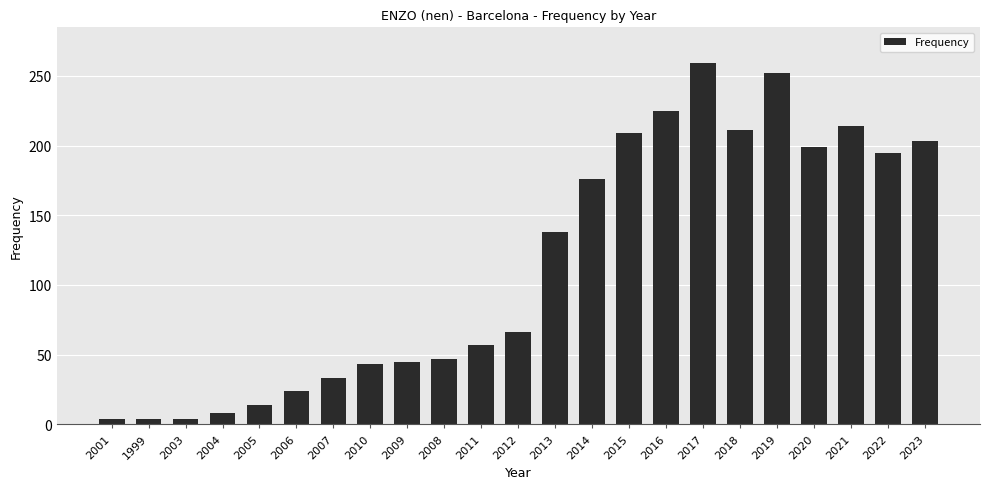

What is the value of the 3rd bar from the left?

4